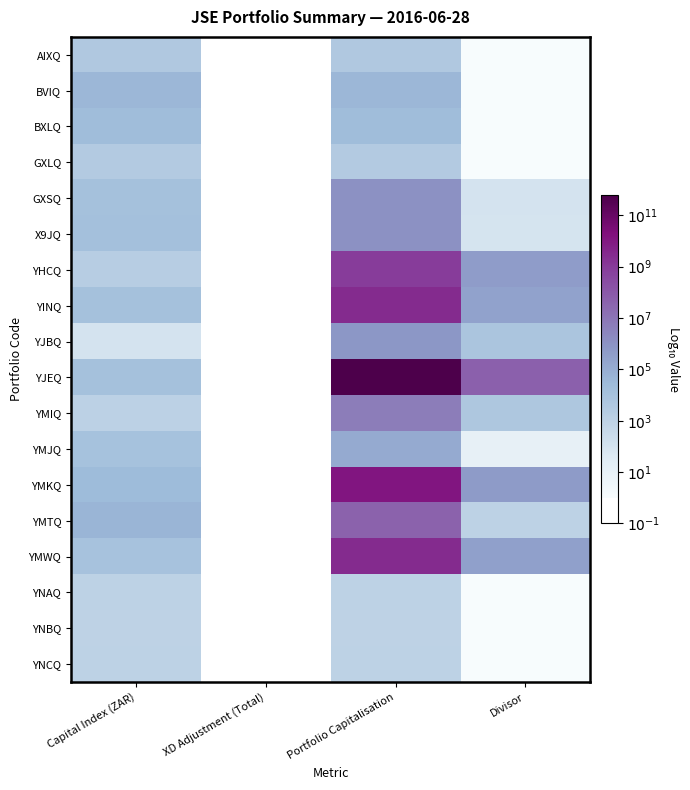

List the labels in order of GXLQ value, smallest first.

Divisor, Capital Index (ZAR), XD Adjustment (Total), Portfolio Capitalisation